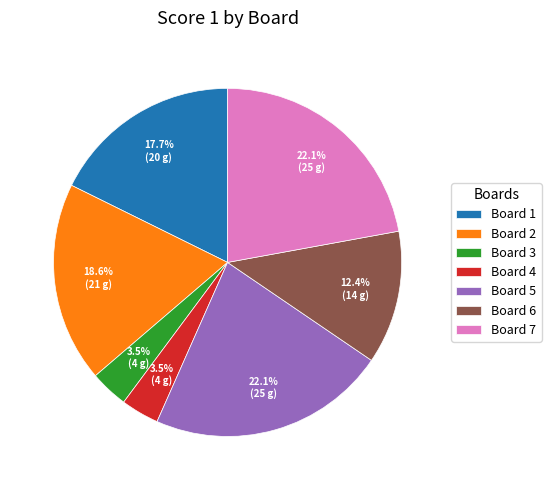

Is Board 6 the majority of the pie?

No